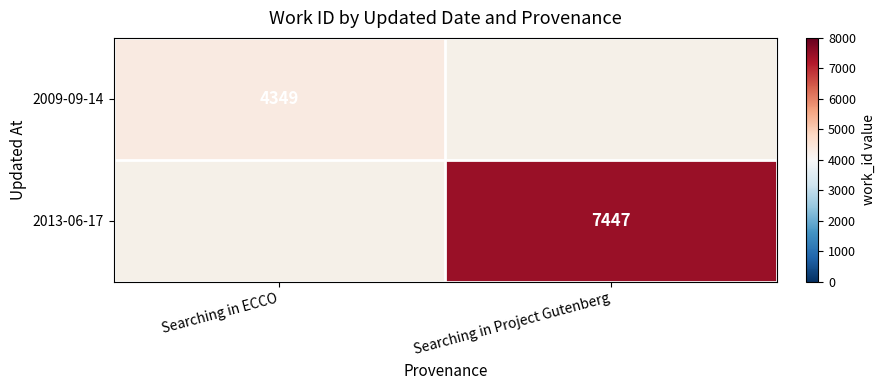

The 2009-09-14 series shows 1887 at Searching in ECCO. True or false?

False